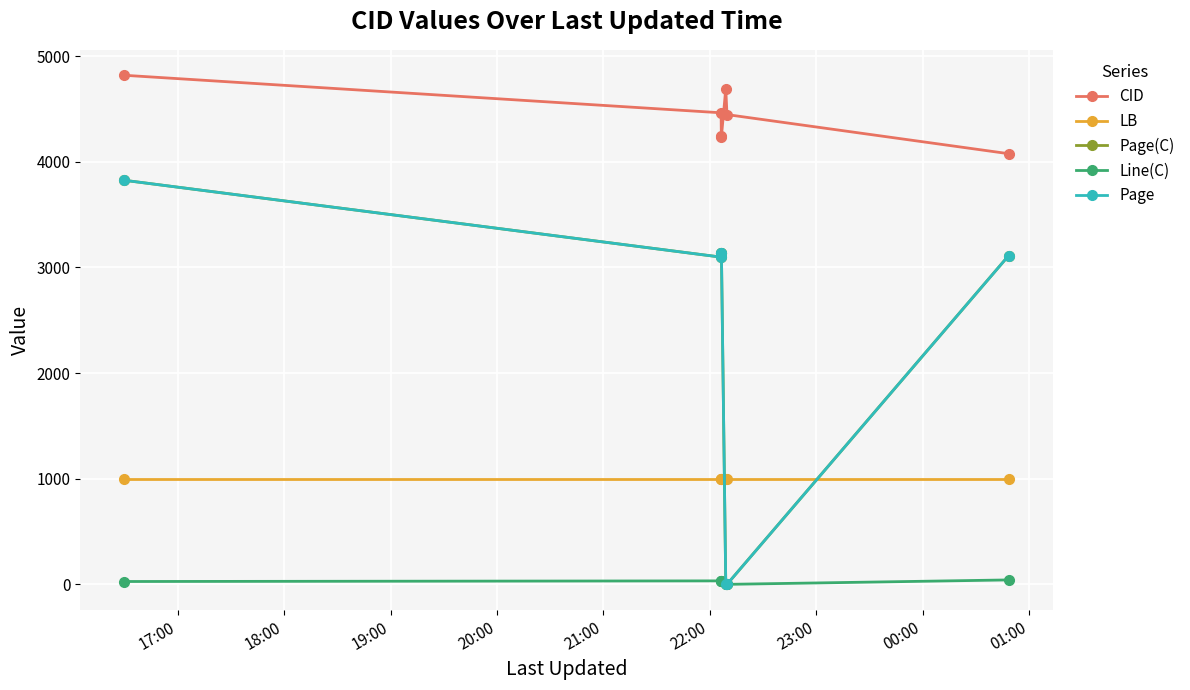

What is the value of the LB point at the 2nd from the left?

1001